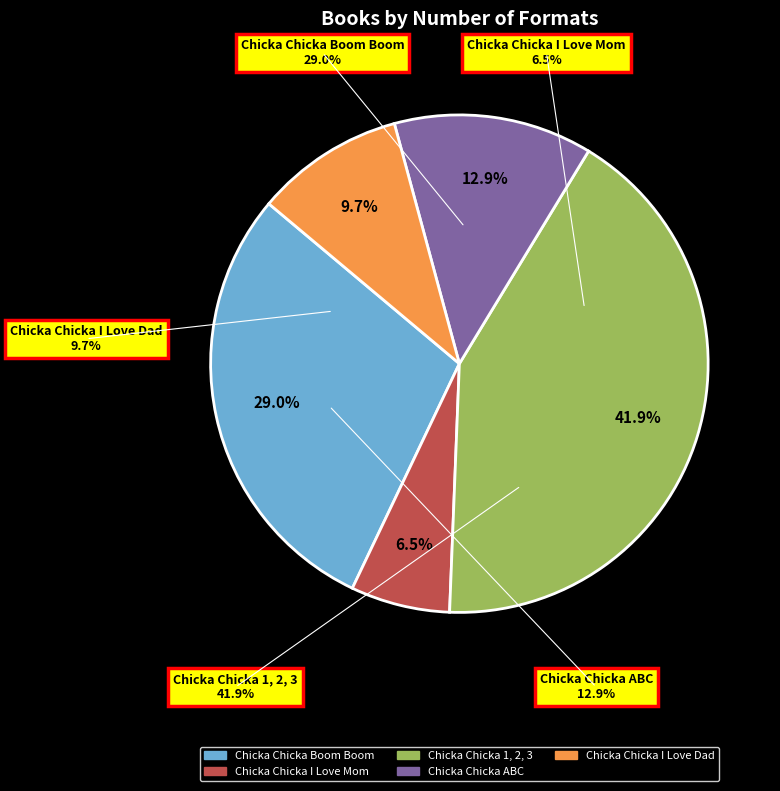

Does Chicka Chicka Boom Boom represent more than half of the total?

No